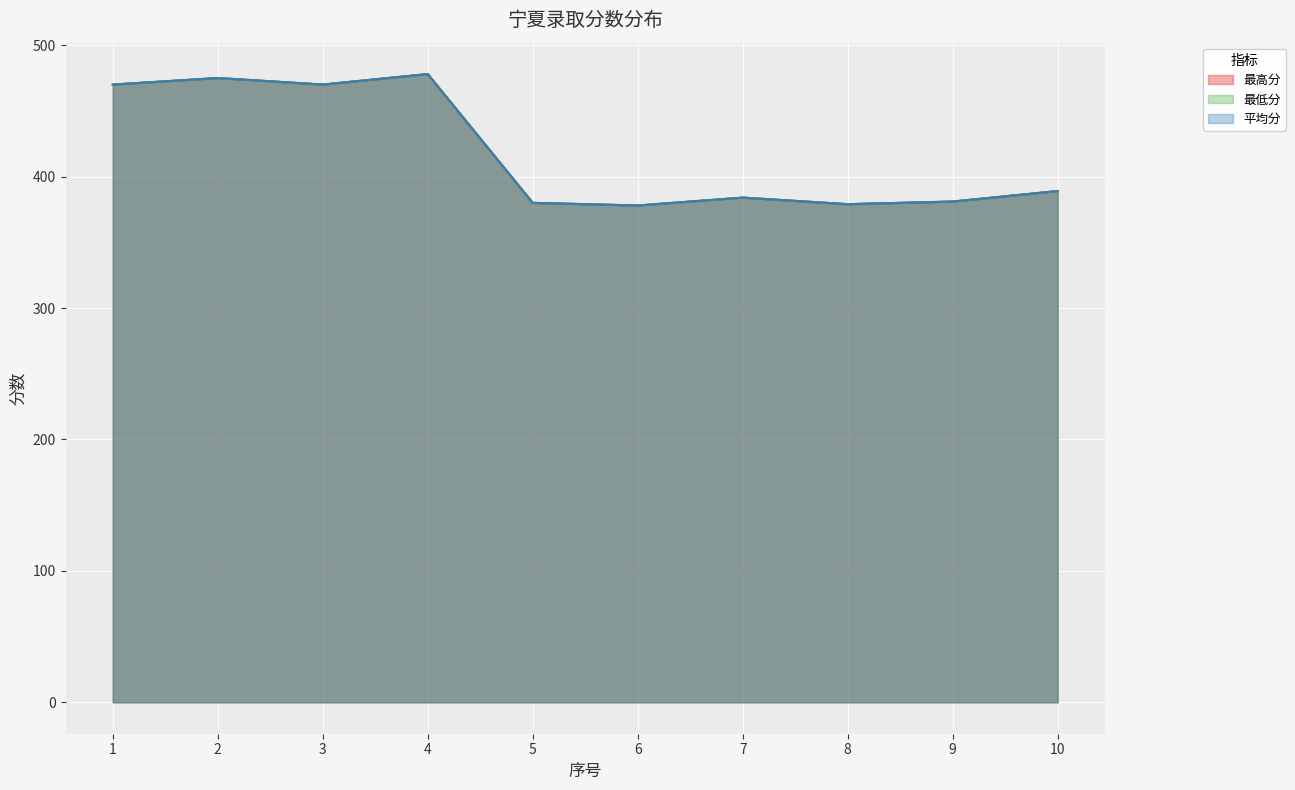

Which series has the widest spread of values?

最高分